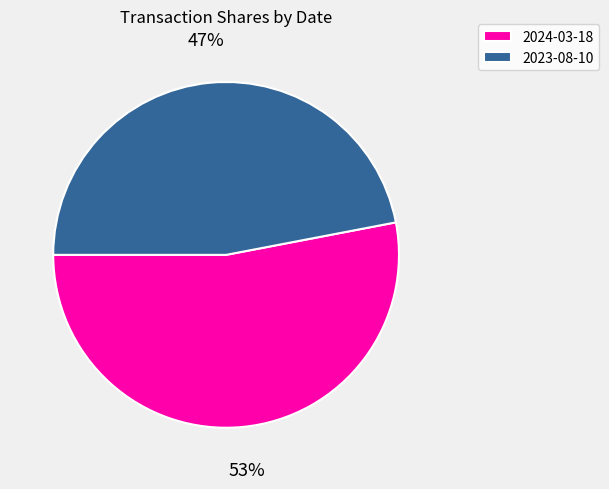

Is it true that 2023-08-10 is 47% of the pie?

True